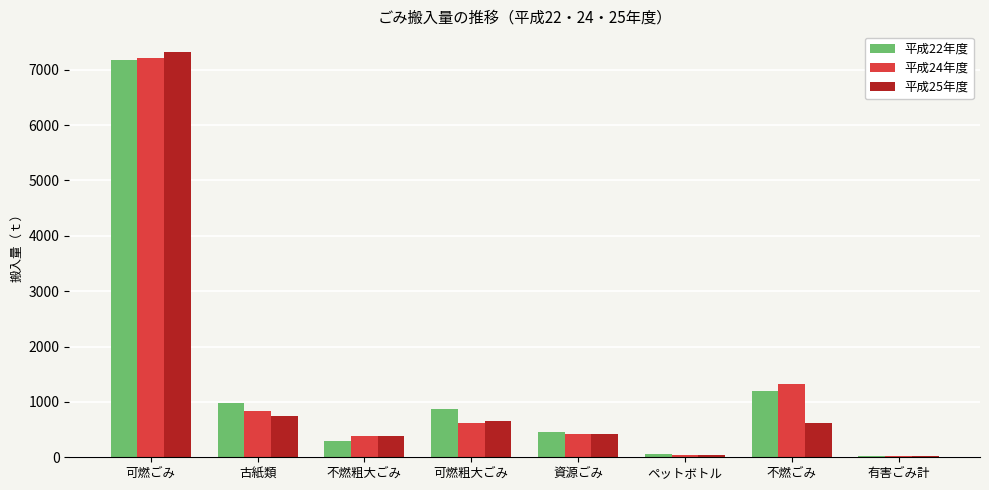

What is the sum of the 平成25年度 values at 可燃ごみ and 資源ごみ?

7739.7